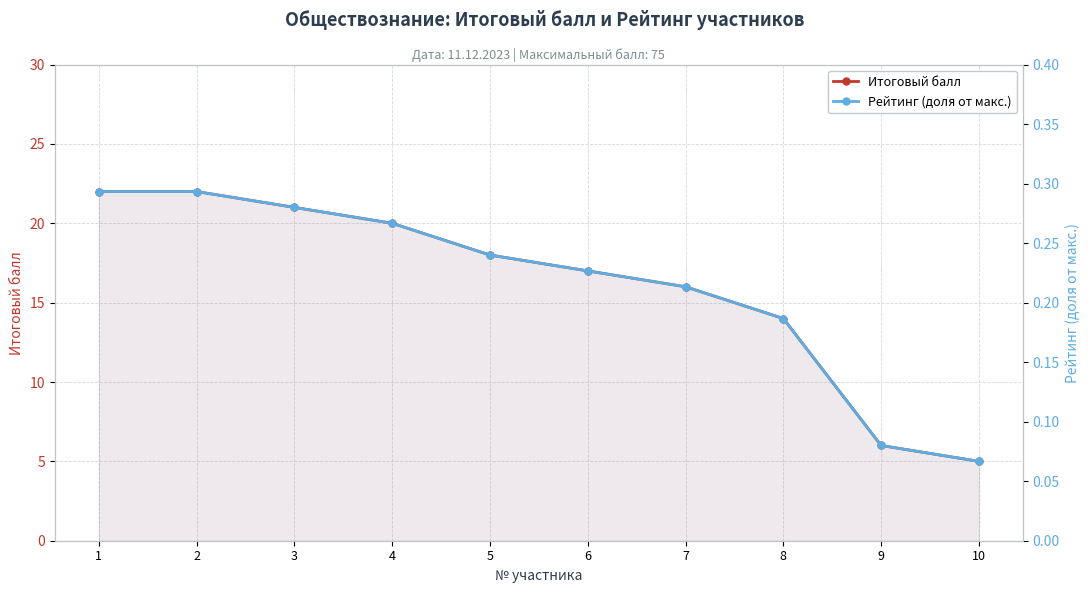

At which label does Рейтинг (доля от макс.) reach its peak?

1